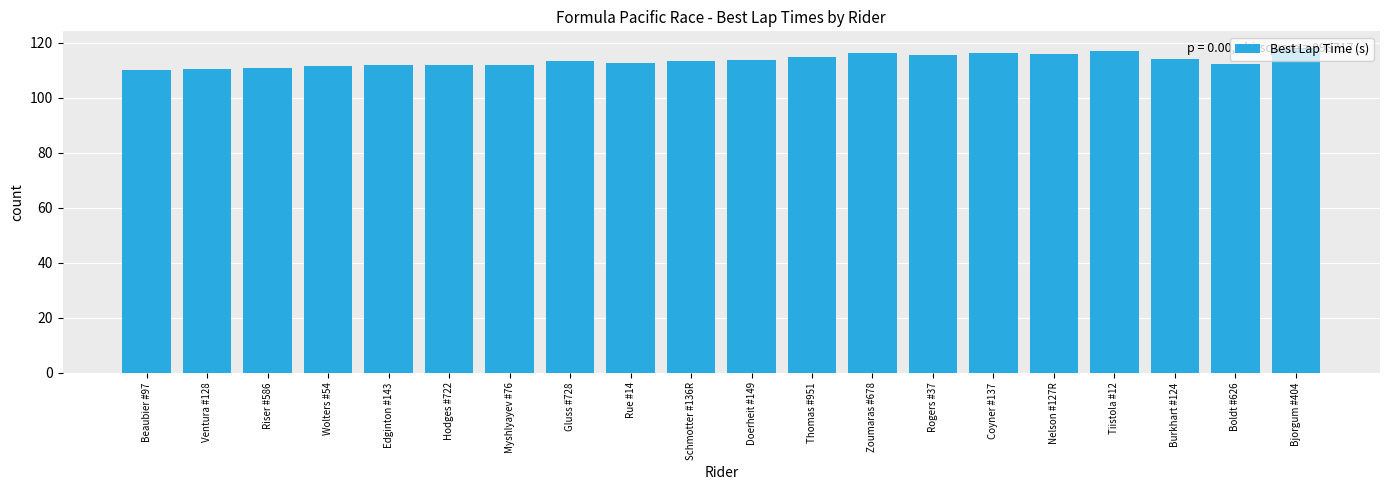

Is it true that the value at Riser #586 is 110.8?

True